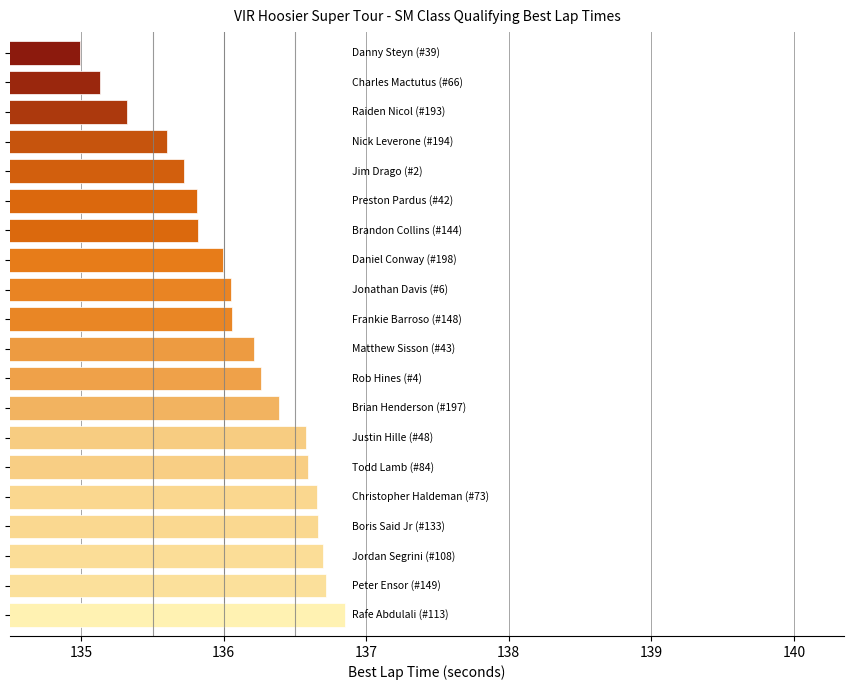

What is the smallest value displayed?

135.0